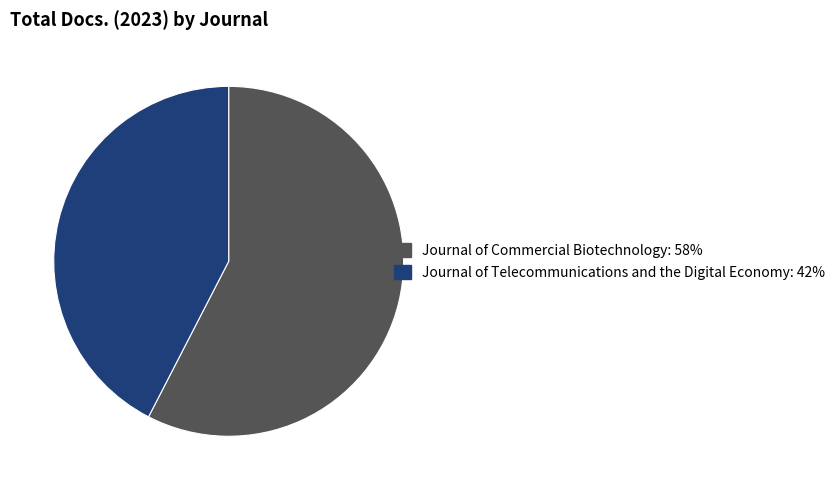

Which slice is the smallest?

Journal of Telecommunications and the Digital Economy